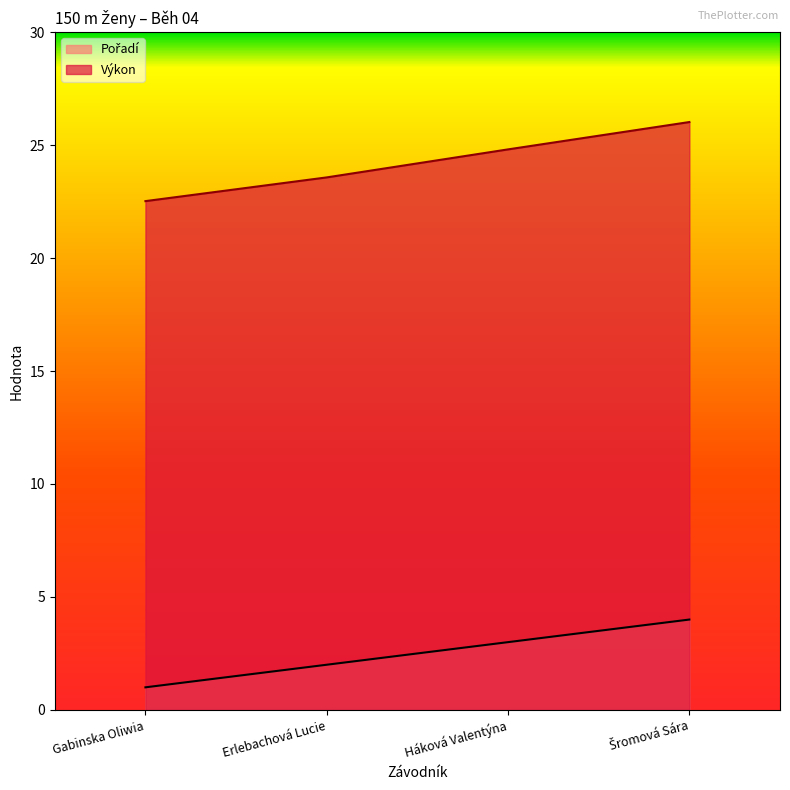

What is the approximate value of Pořadí at Šromová Sára?

4.0